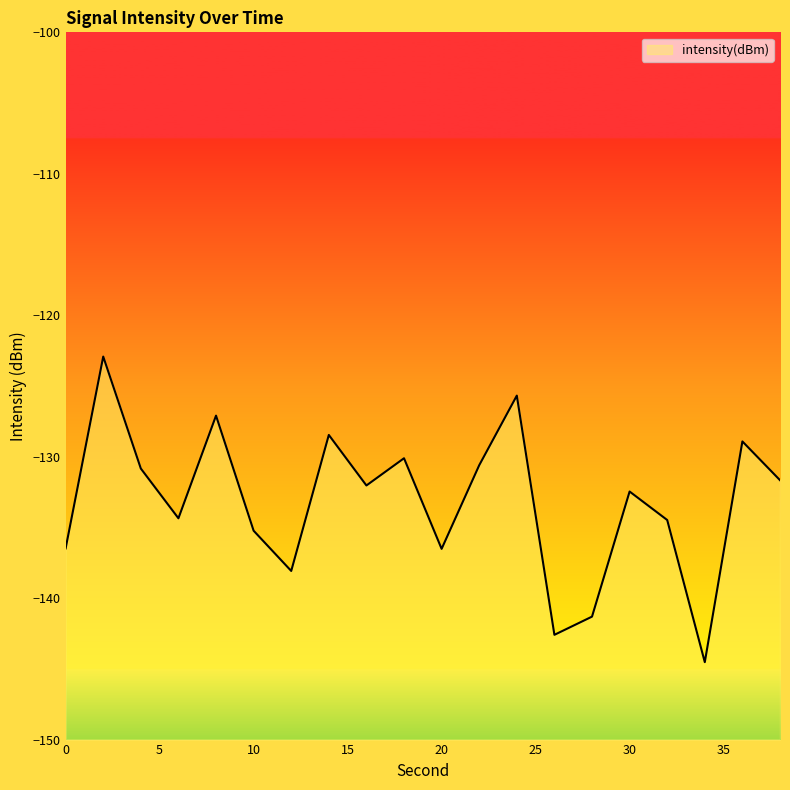

What is the difference between the maximum and second lowest values?

19.7